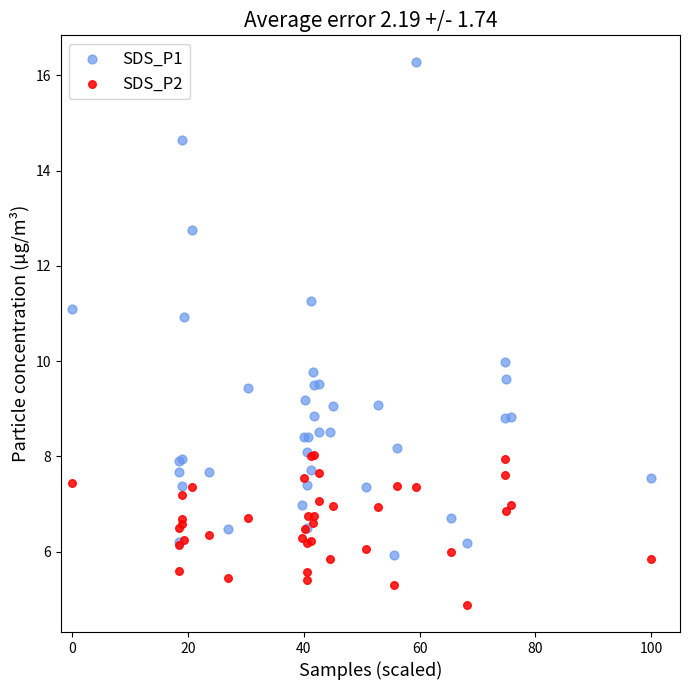

What are all the series names shown in the legend?

SDS_P1, SDS_P2